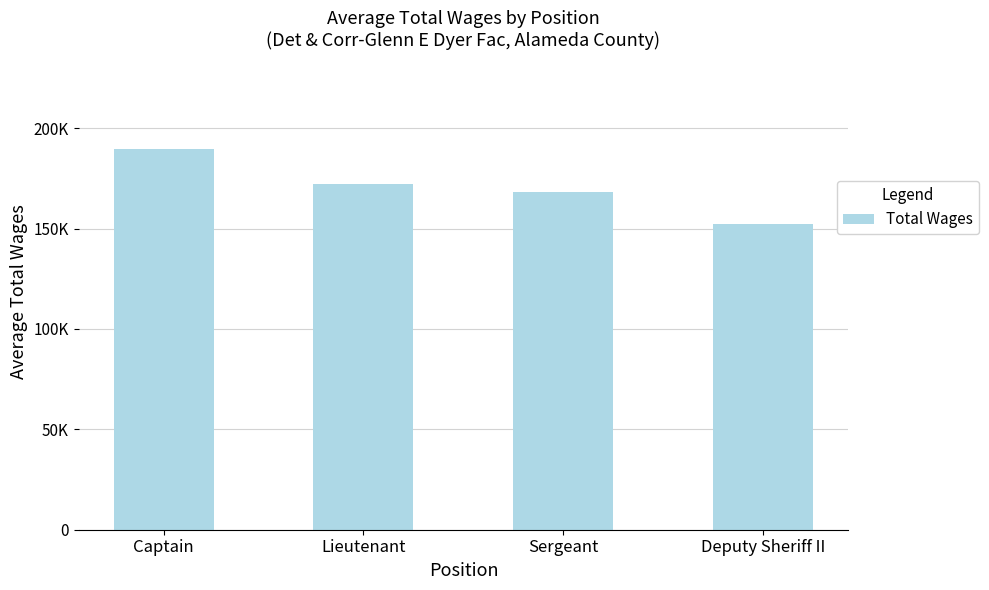

What is the sum of all values?

682210